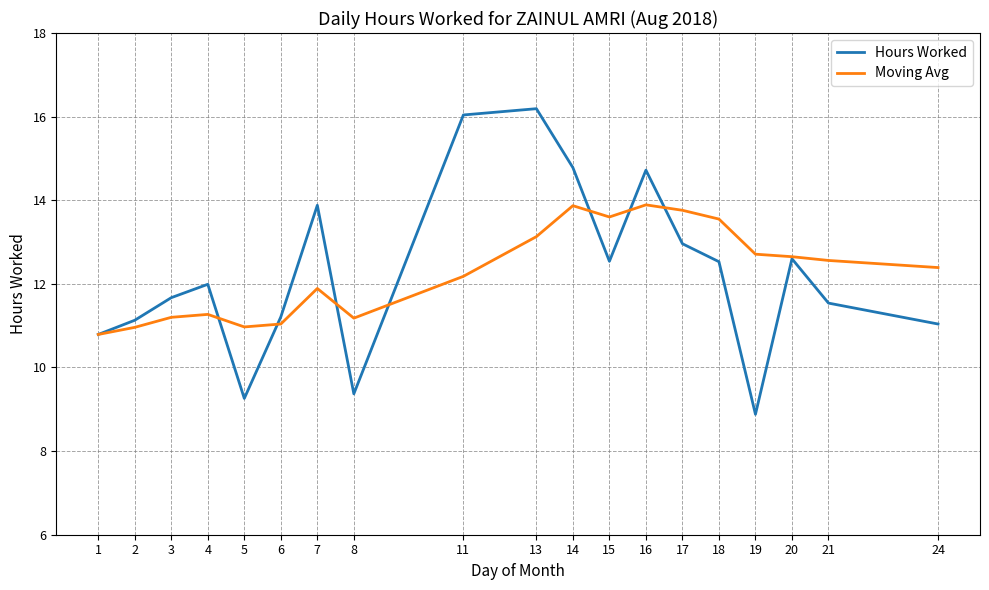

Is the value of Moving Avg at 3 greater than the value of Hours Worked at 13?

No